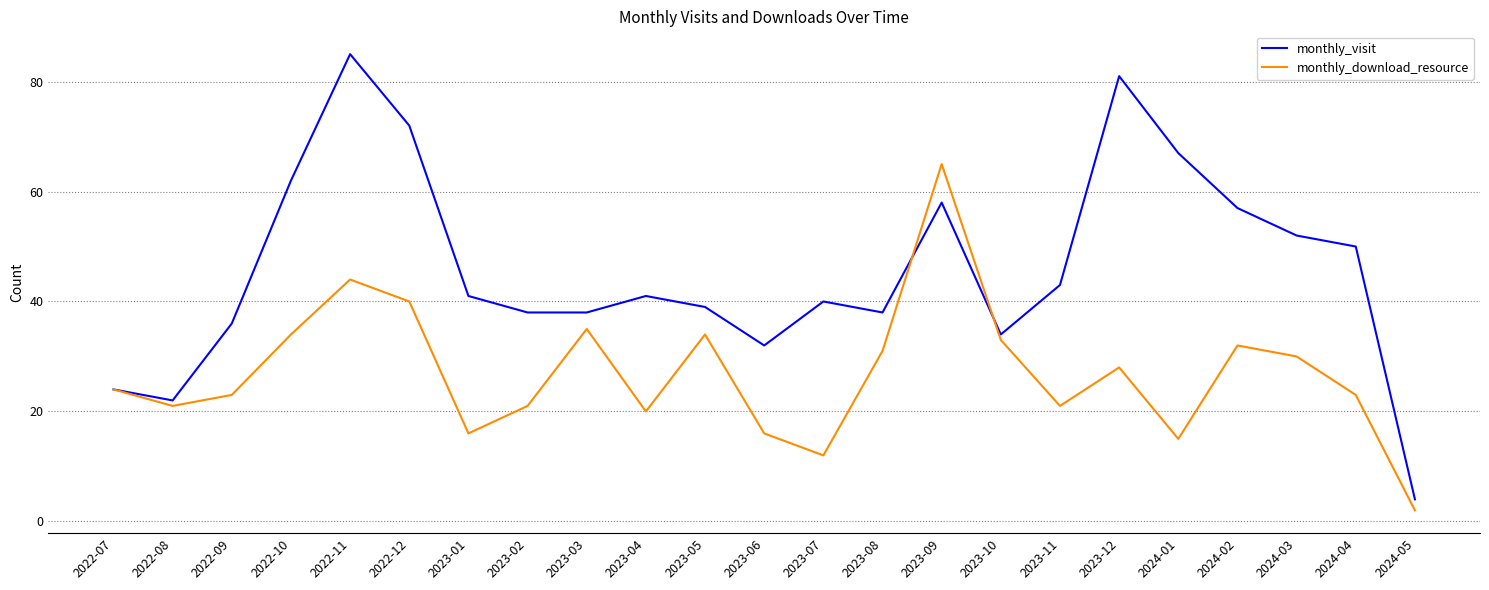

What is the sum of all monthly_visit values?

1054